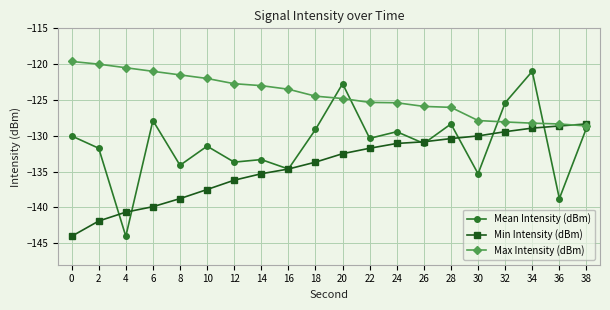

Is it true that Min Intensity (dBm) equals -129.4 at 32?

True